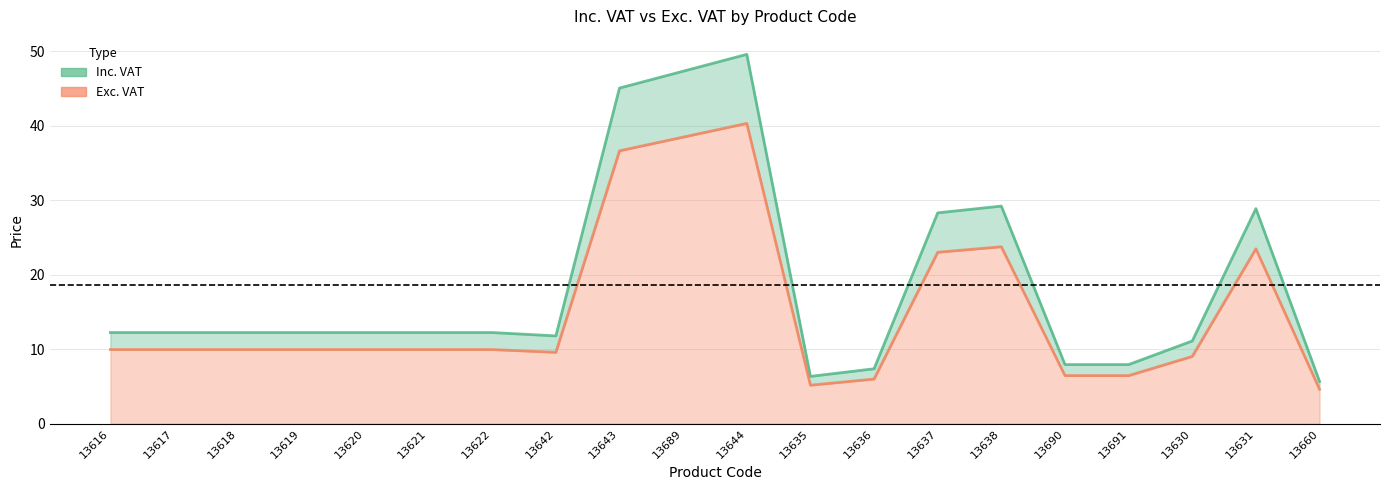

Which series has the widest spread of values?

Inc. VAT